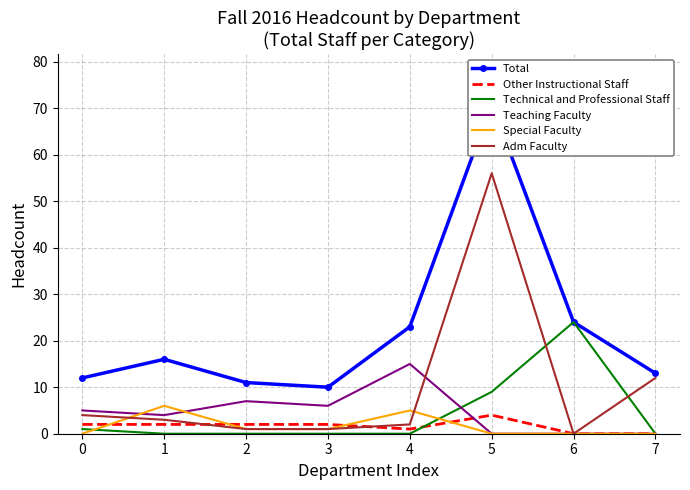

Which series ends up on top after the final intersection of Teaching Faculty and Special Faculty?

Teaching Faculty